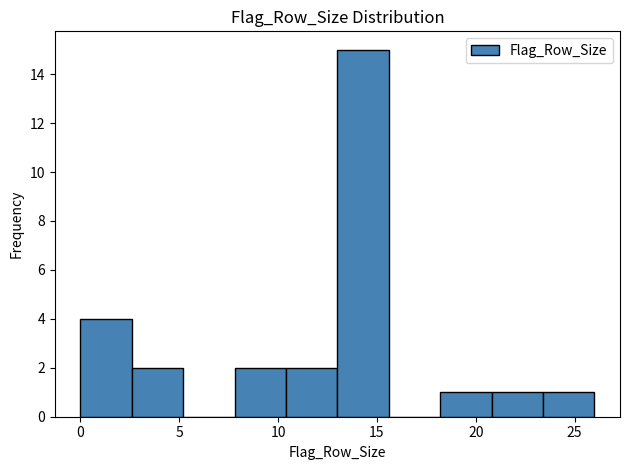

Over which range of the x-axis is the bar tallest?

13.0 to 15.6